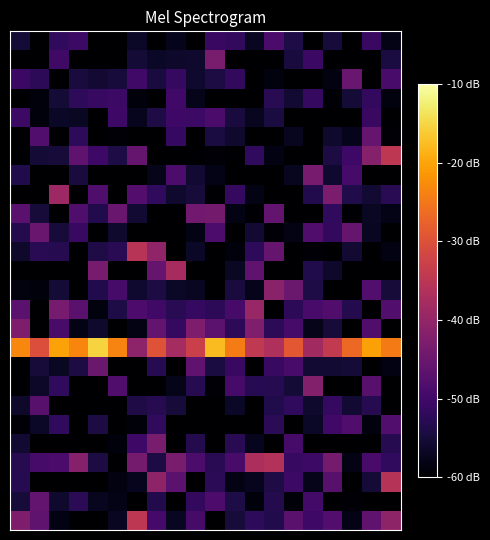

Which label corresponds to the largest value in the chart?

4